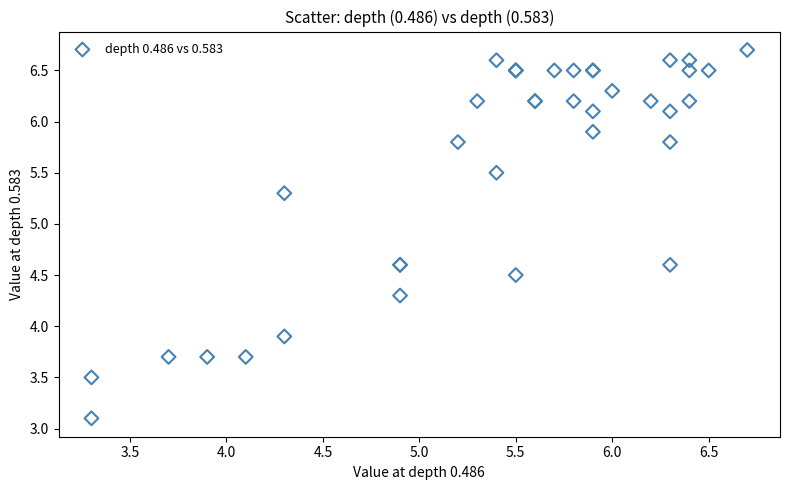

What Y value in the scatter plot is closest to 4?

3.9